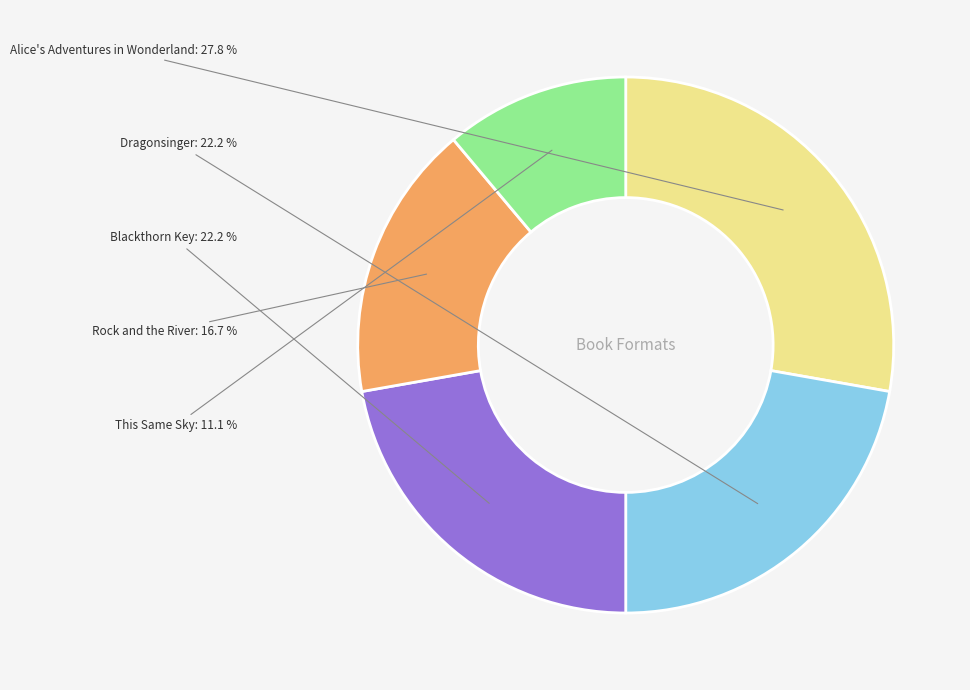

How much of the chart is everything except Blackthorn Key?

77.8%